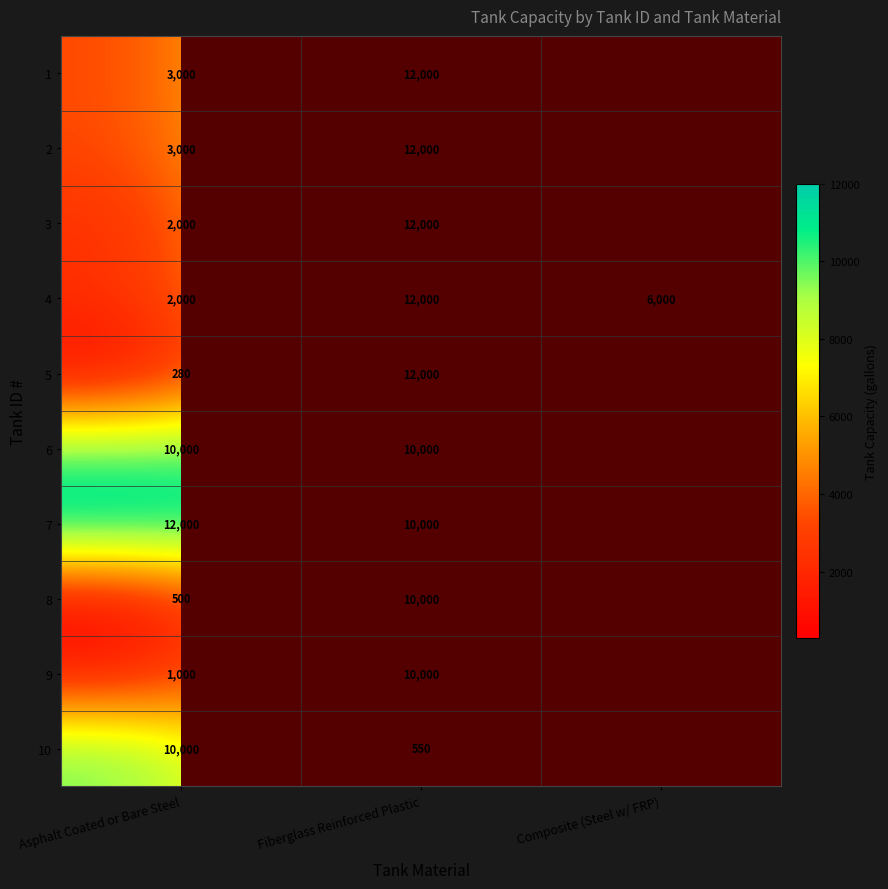

Read the 4 value at Composite (Steel w/ FRP), to the nearest 100.

6000